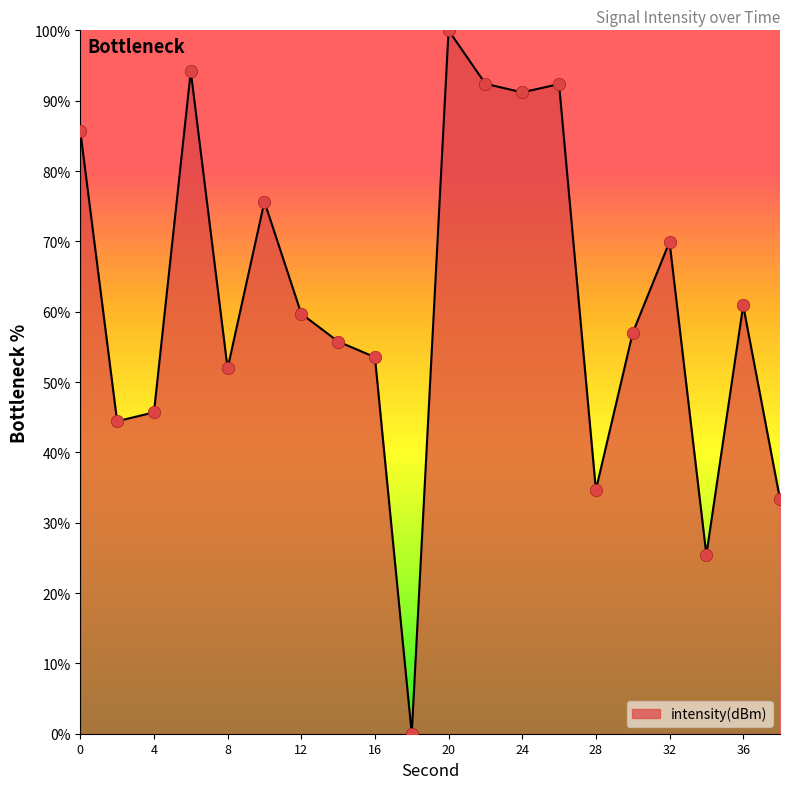

What is the difference between the maximum and minimum values?

100.0